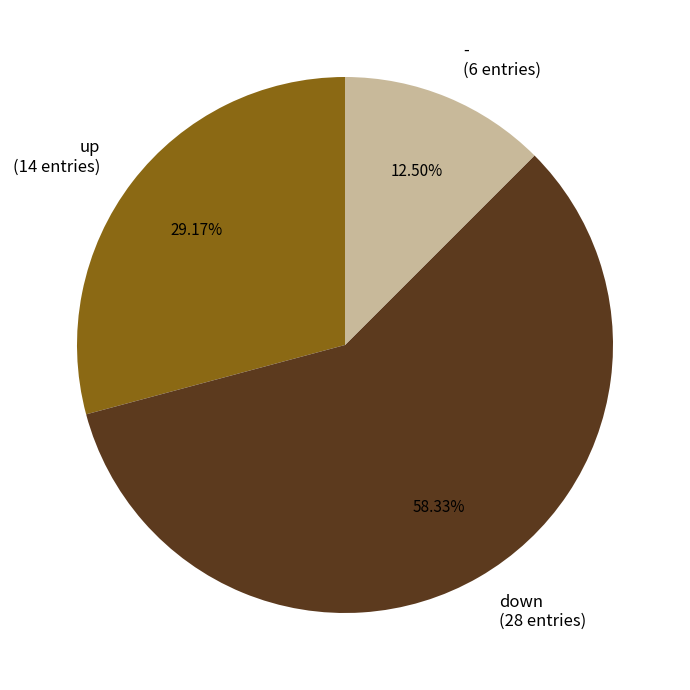

To the nearest percent, what is the difference between the - and down slice percentages?

46%